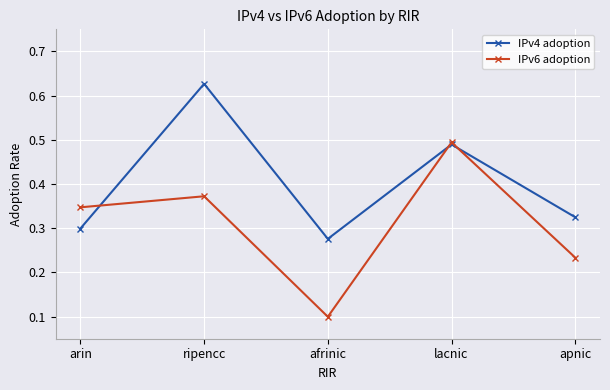

At how many categories does at least one series exceed 0?

5